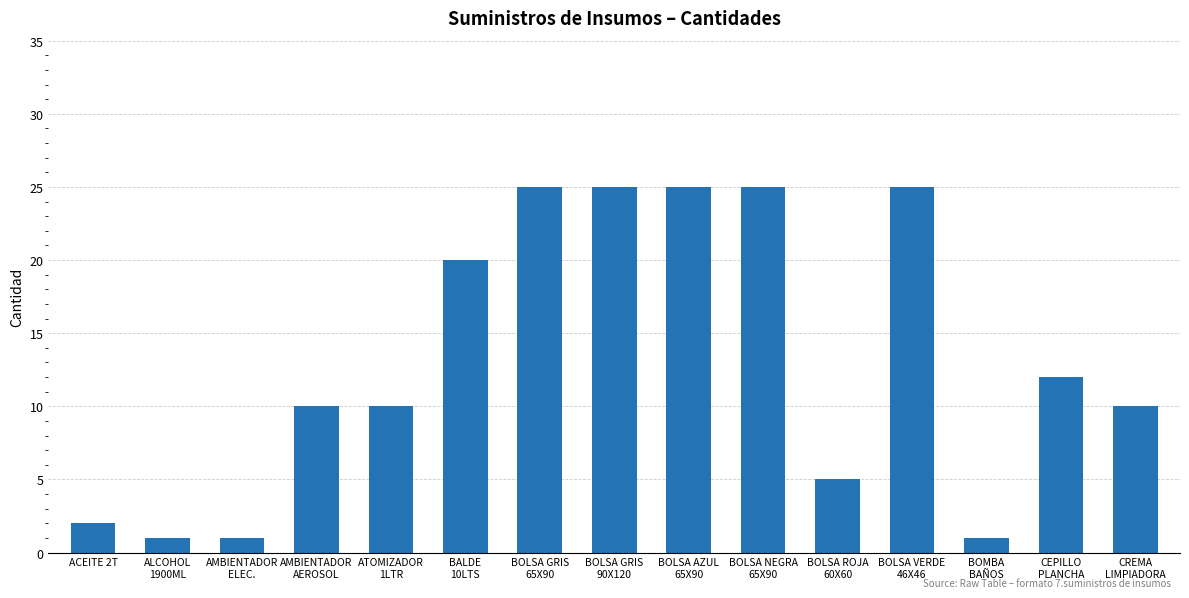

What is the label of the 7th bar from the right?

BOLSA AZUL
65X90